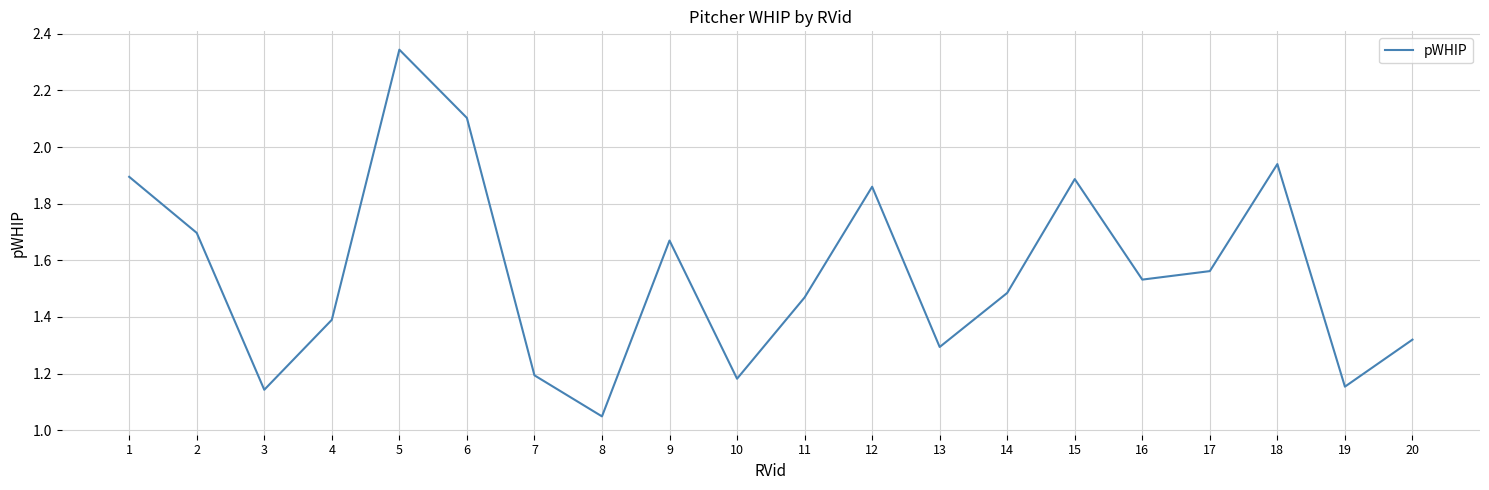

True or false: the data shows 0.4 at 14.

False